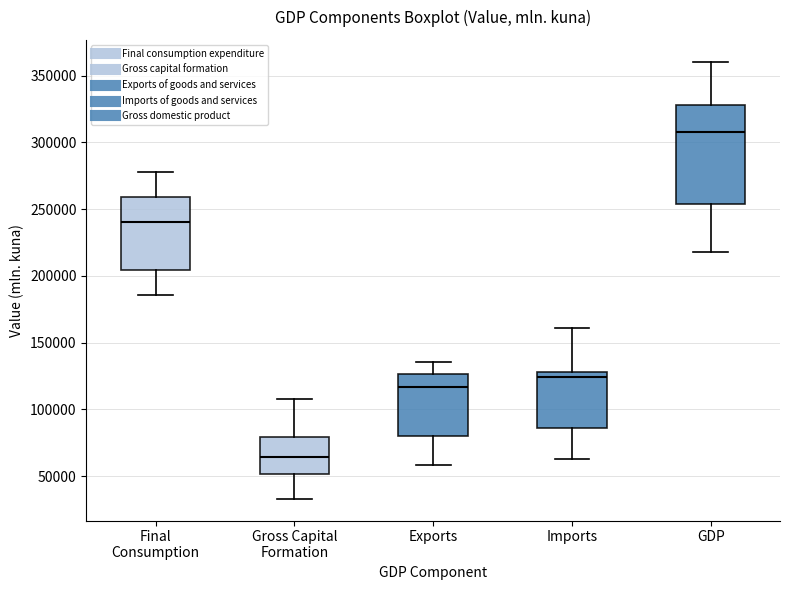

Which box's median line is the lowest?

Gross Capital Formation